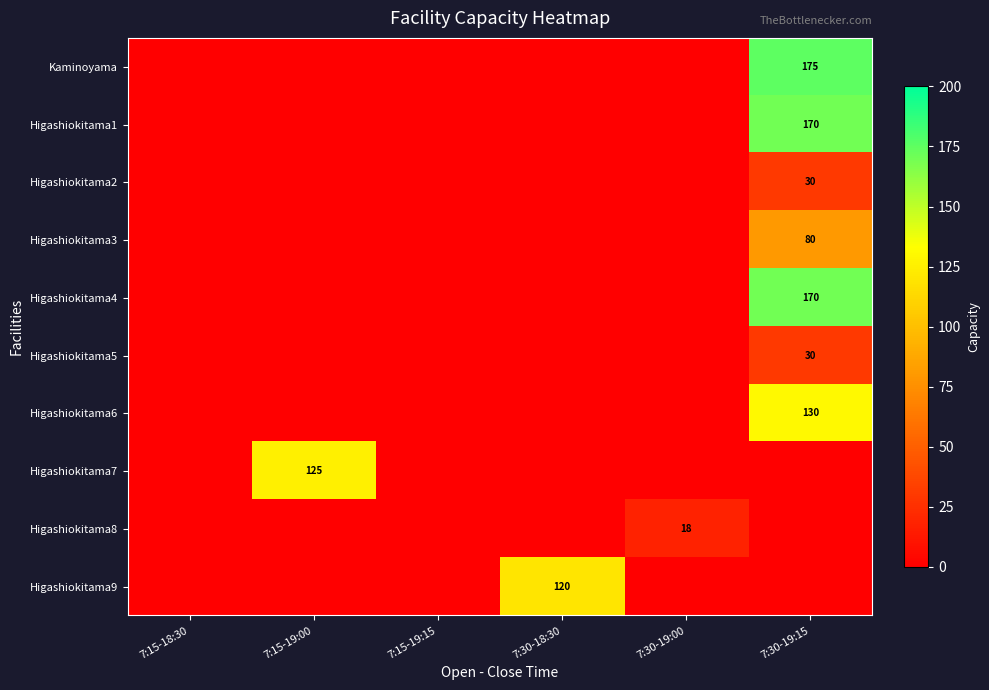

True or false: Higashiokitama6 has a value of 130 at 7:30-19:15.

True